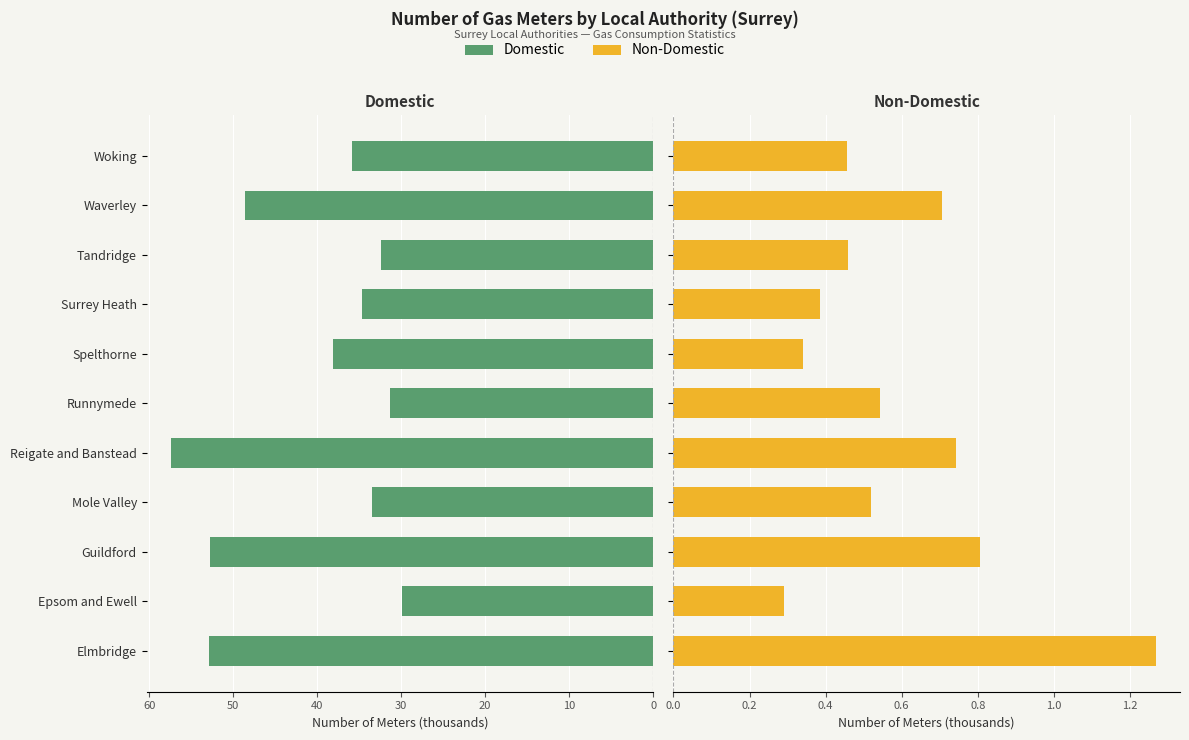

What is the highest value of the Non-Domestic series?

1.3